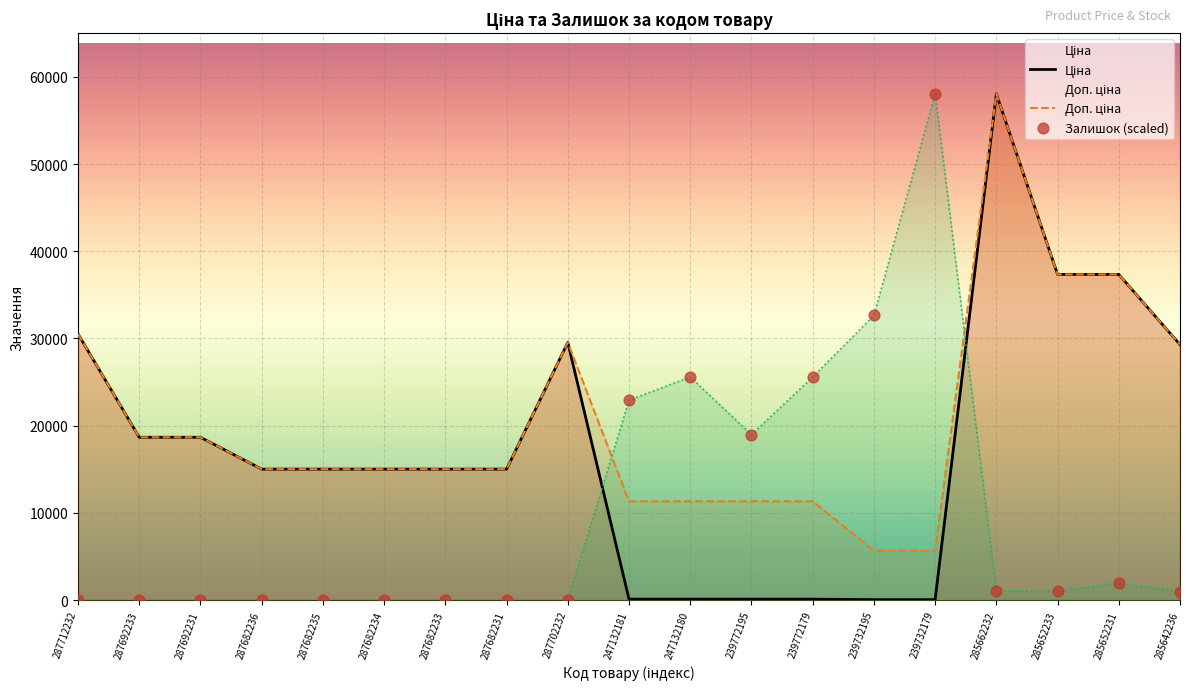

Which series has the largest total across all categories?

Доп. ціна